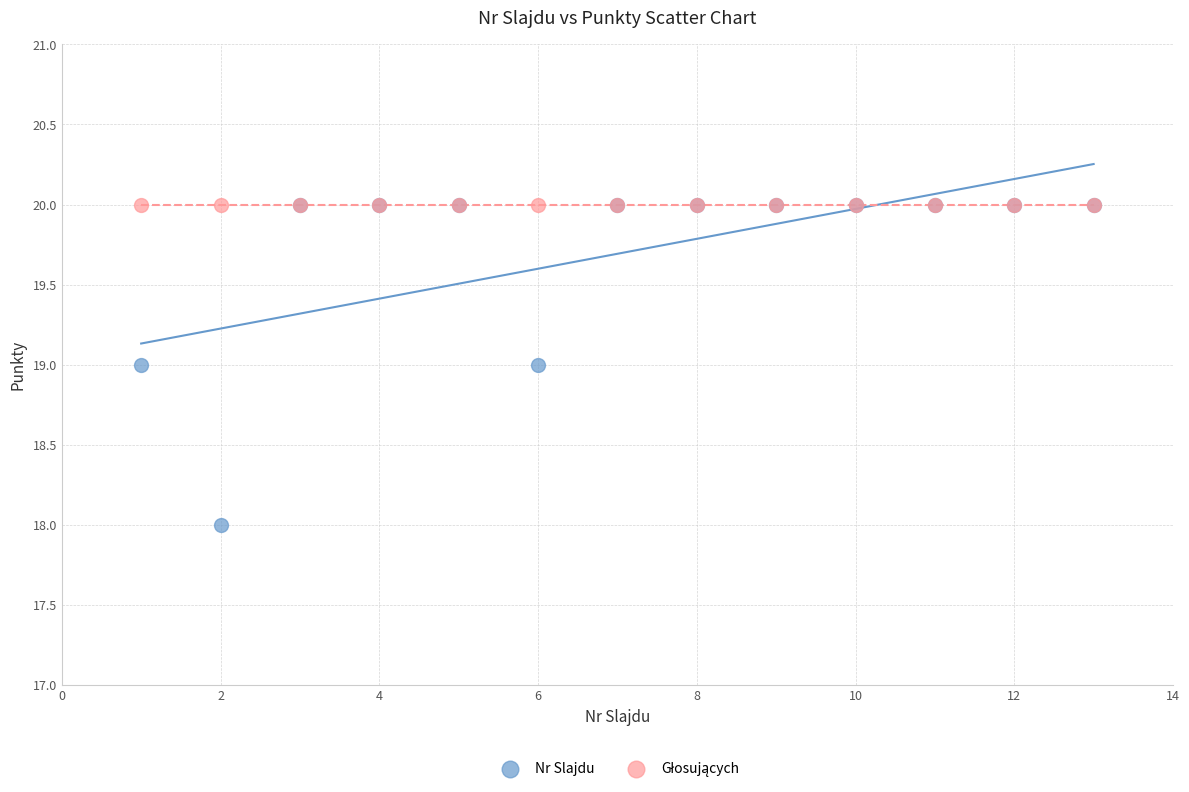

Which series contains the lowest Y value?

Nr Slajdu